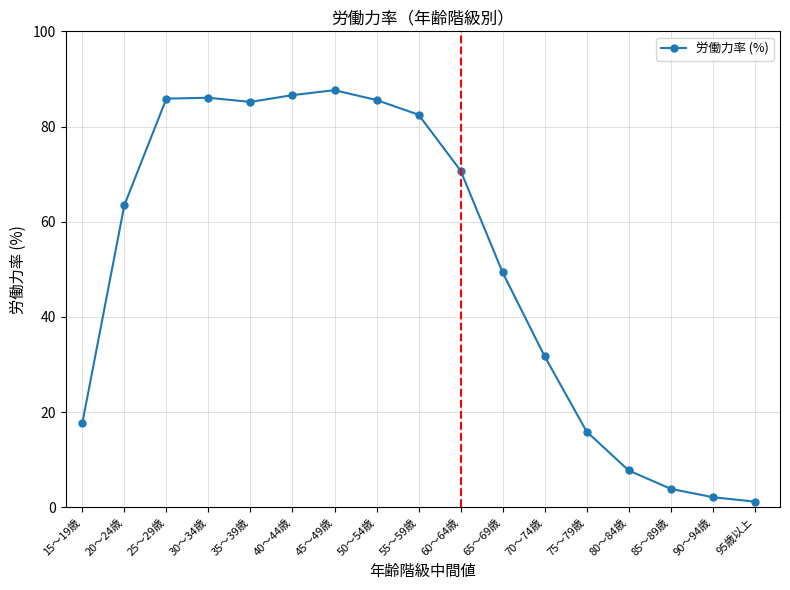

True or false: the data has more than 0 interior local peaks.

True